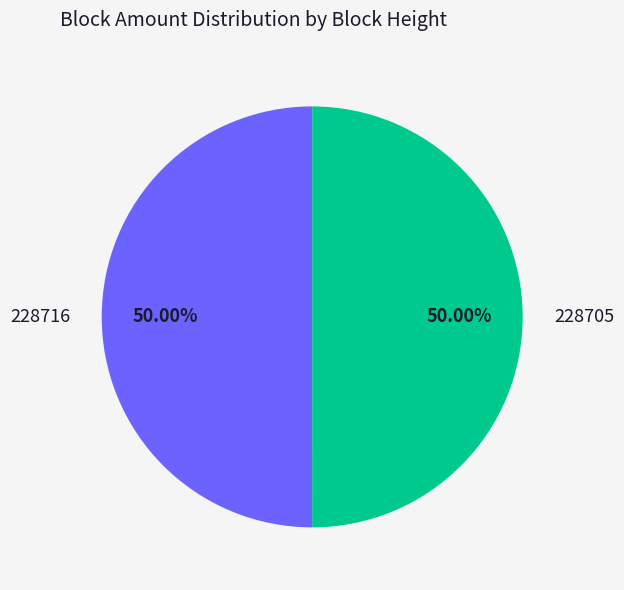

Approximately how many times larger is the value at 228705 compared to 228716?

1.0